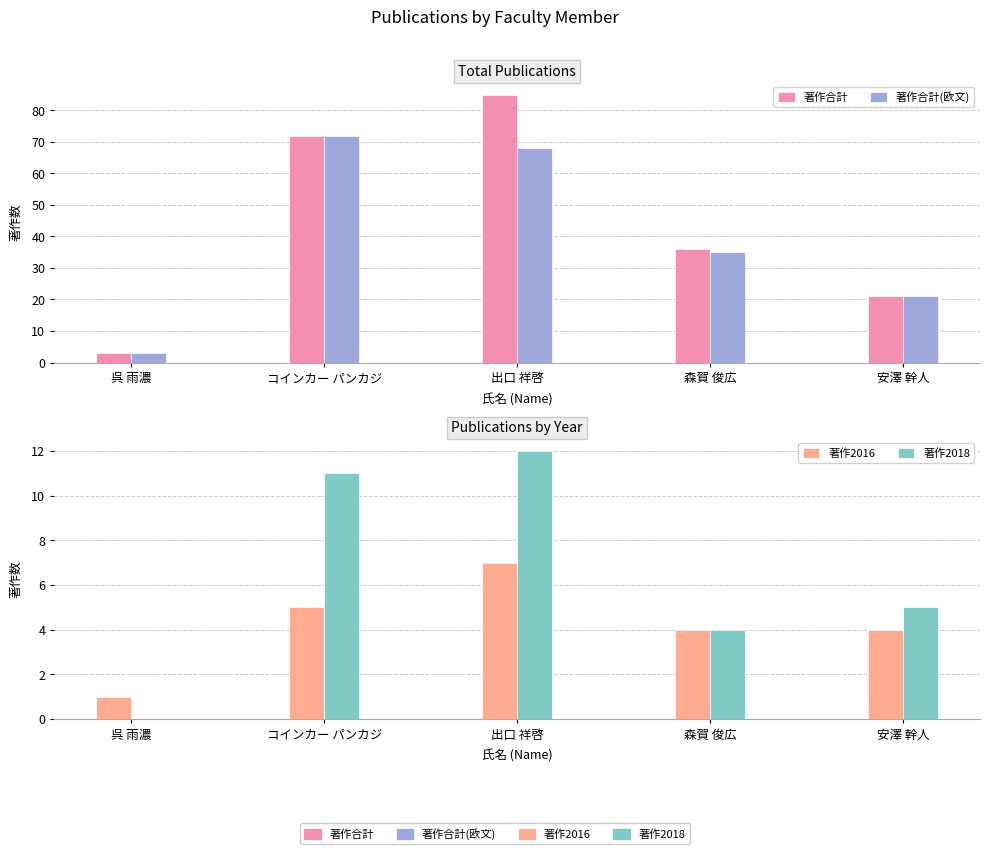

Which series has the largest range (max minus min)?

著作合計